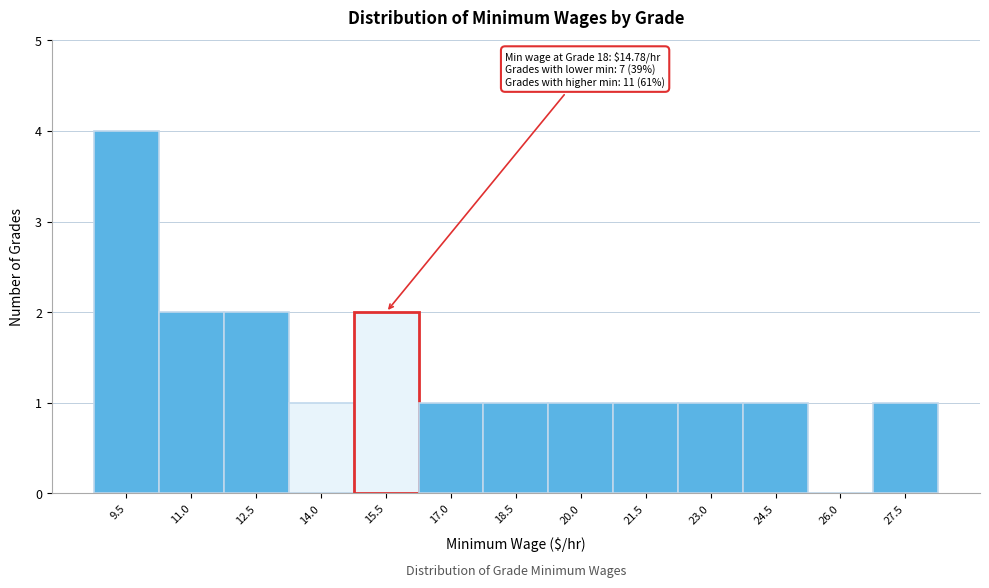

Reading left to right, transcribe all the data shown in this chart.

9.5=4	11.0=2	12.5=2	14.0=1	15.5=2	17.0=1	18.5=1	20.0=1	21.5=1	23.0=1	24.5=1	26.0=0	27.5=1